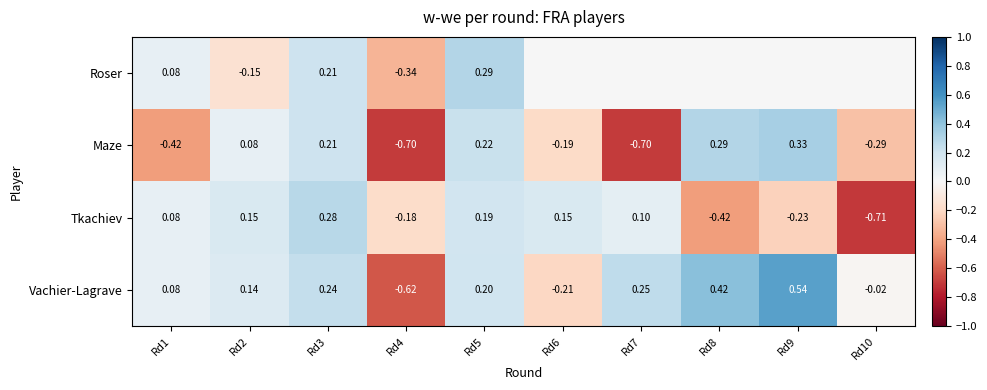

What is the spread (max minus min) of values at Rd7?

0.9